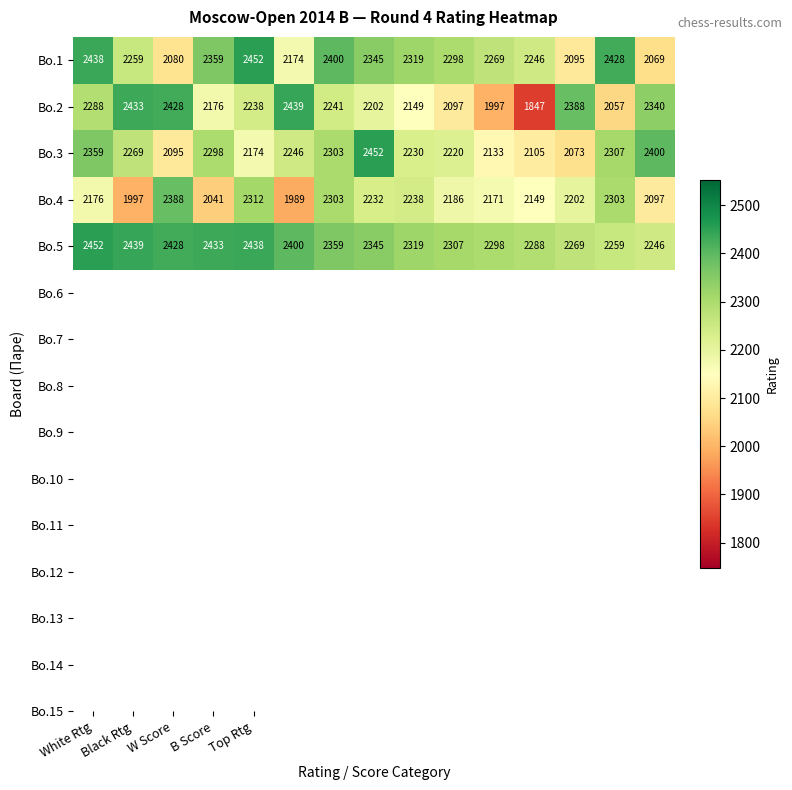

Which series has the largest range (max minus min)?

Bo.2